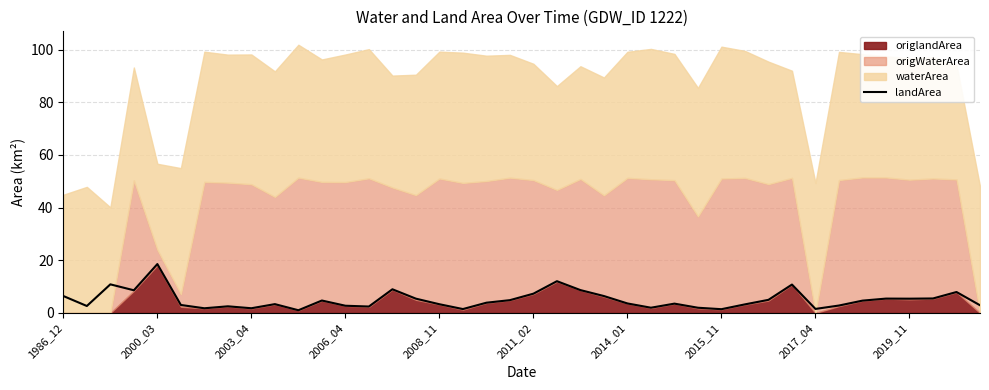

What is the maximum value shown in the chart?

18.6